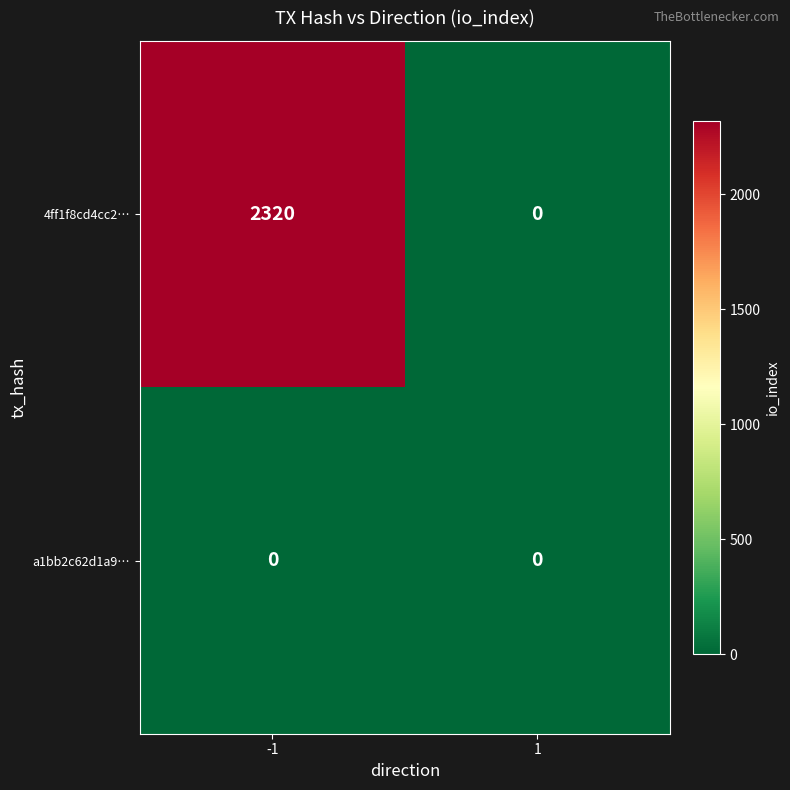

Reading left to right, list all the values displayed in this chart.

4ff1f8cd4cc2…: 2320	0
a1bb2c62d1a9…: 0	0